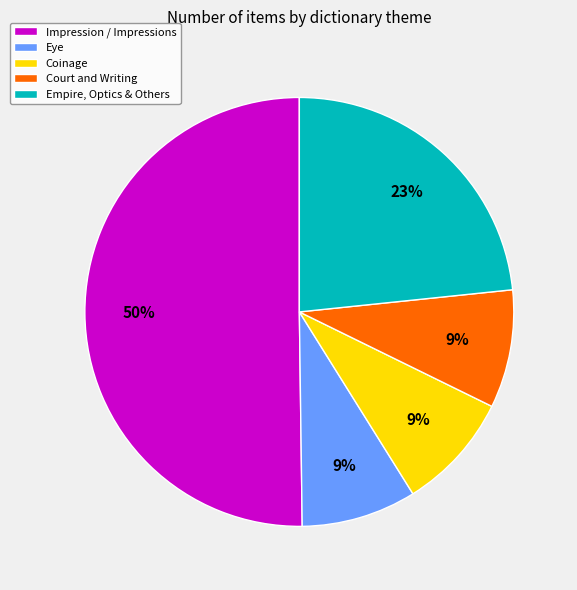

Combined, do Court and Writing and Impression / Impressions account for over 50%?

Yes